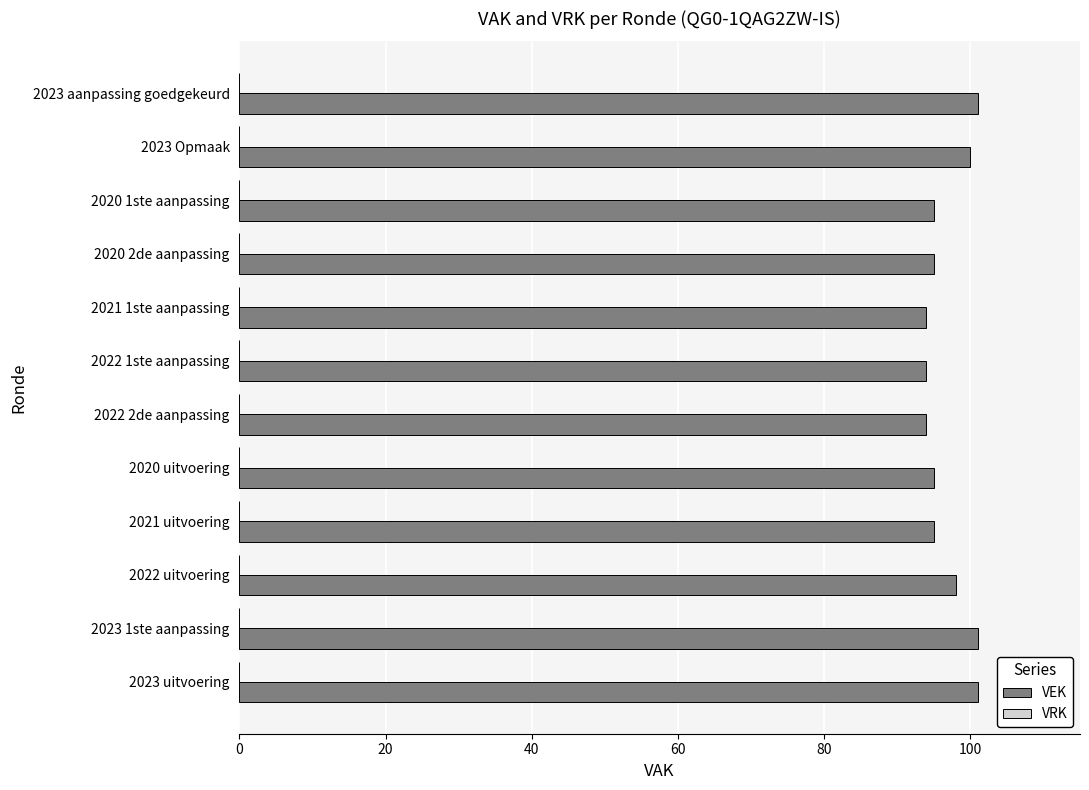

The chart shows a value of 100 at 2023 Opmaak. True or false?

True